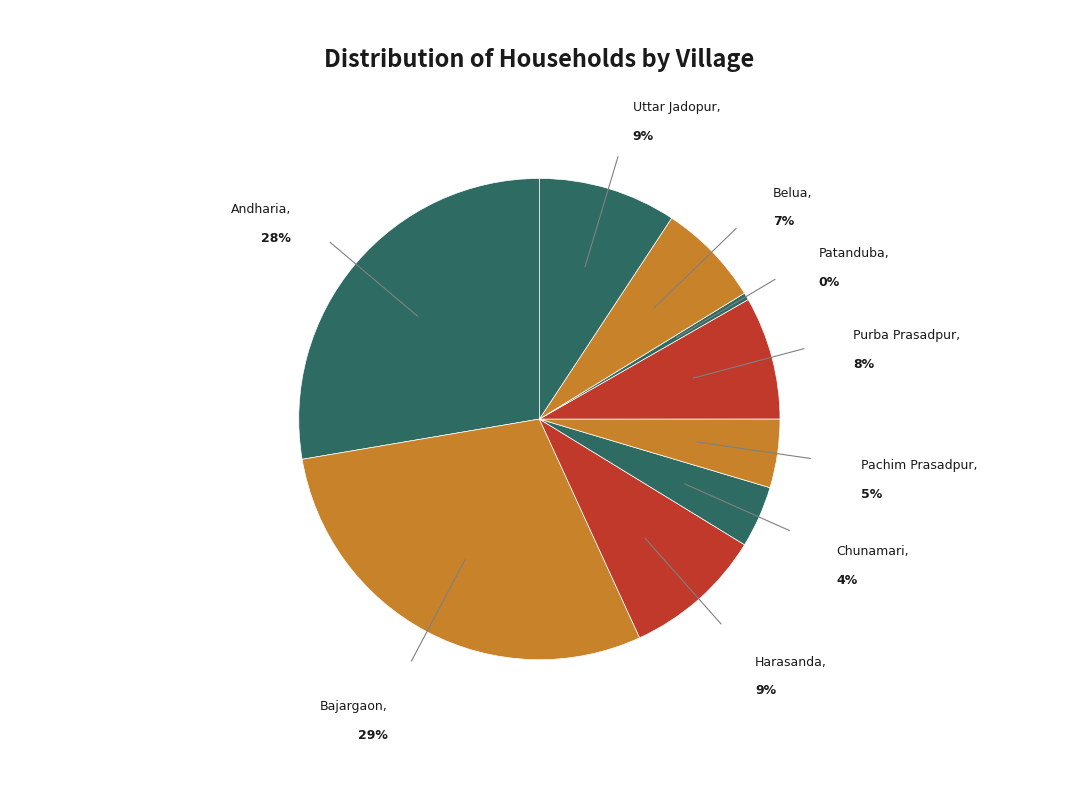

Count the number of slices in the pie.

9